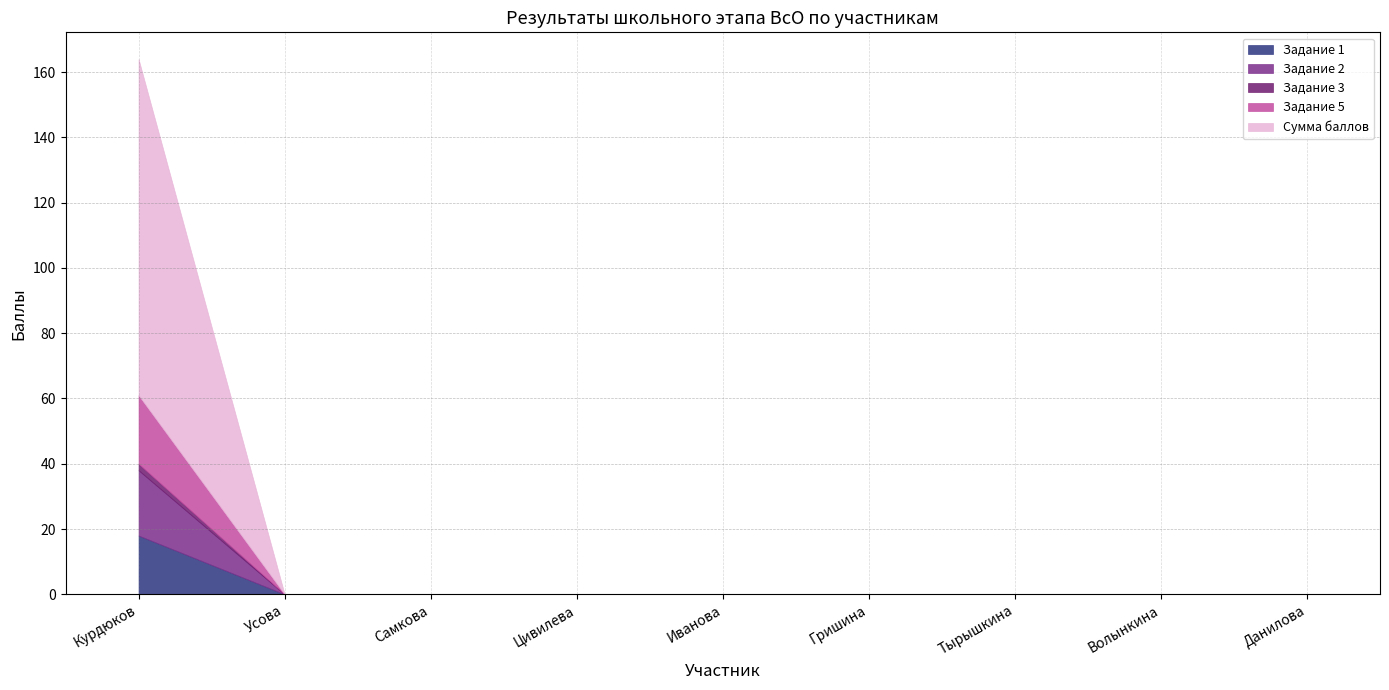

True or false: Задание 3 and Сумма баллов intersect in this chart.

False